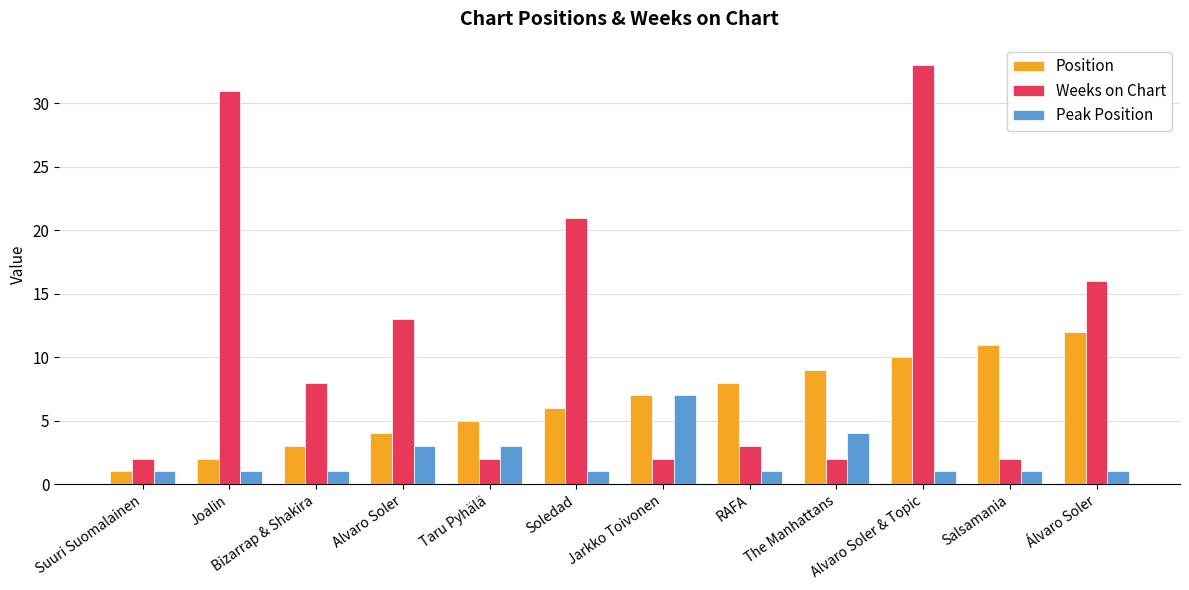

What position from the right is Alvaro Soler & Topic?

3